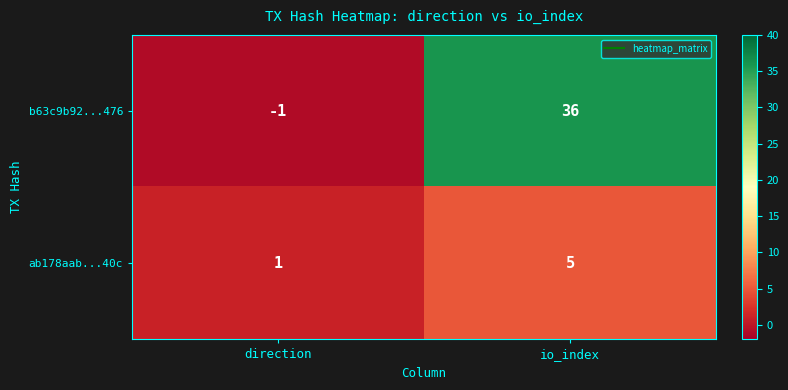

At which category is the sum across all series the highest?

io_index